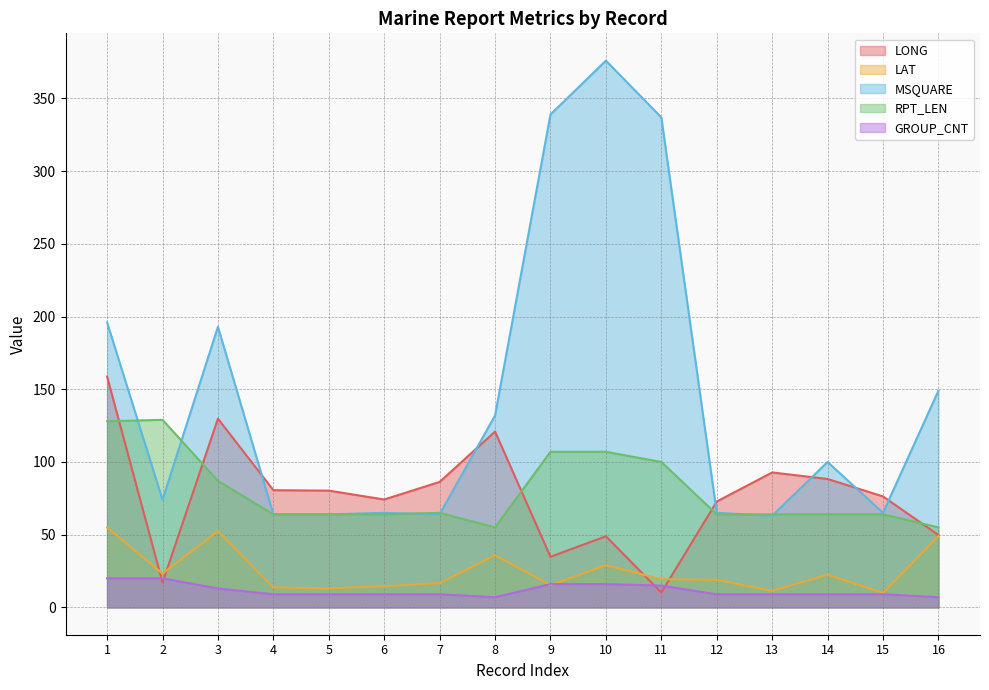

True or false: LAT has more than 0 interior local peaks.

True